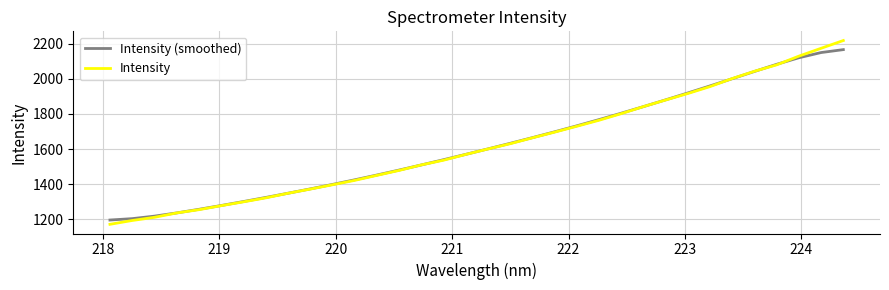

What is the minimum value shown in the chart?

1172.4